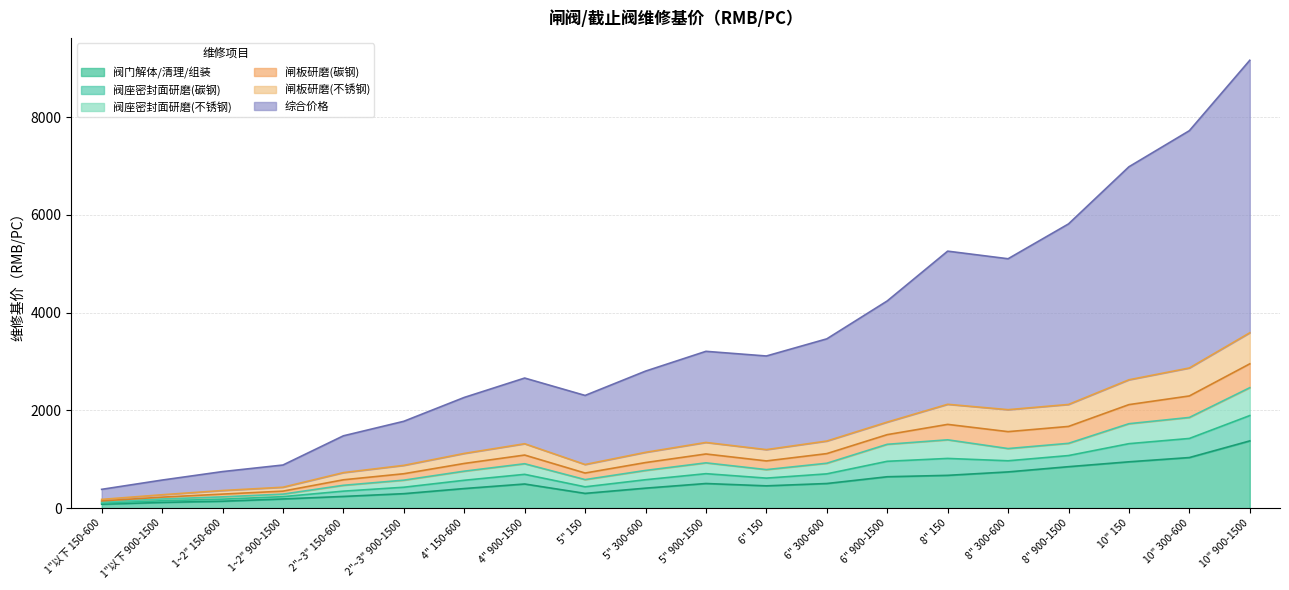

At how many categories does at least one series exceed 3642?

7